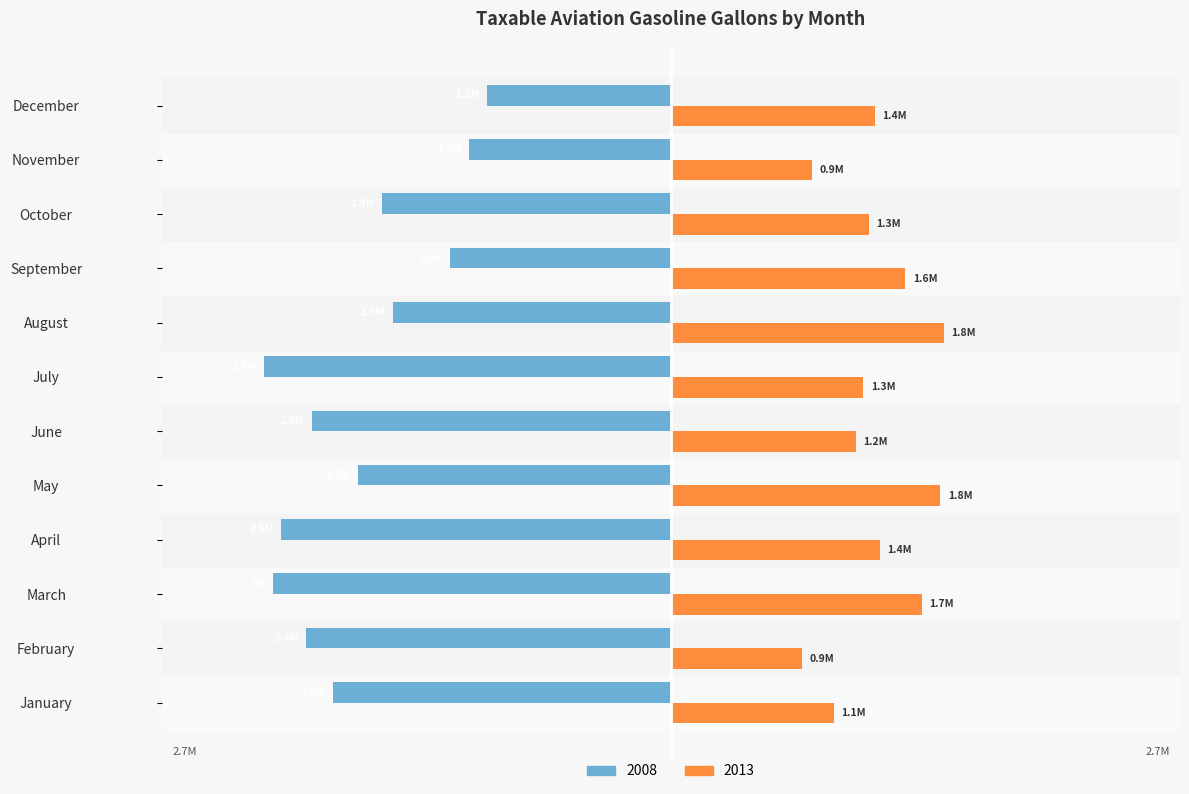

Reading left to right, list all the values displayed in this chart.

2008: January=-2268496	February=-2446241	March=-2667675	April=-2612612	May=-2101146	June=-2410793	July=-2730082	August=-1866893	September=-1479280	October=-1937011	November=-1353461	December=-1233435
2013: January=1092971	February=877333	March=1682675	April=1399486	May=1804929	June=1237367	July=1288439	August=1829328	September=1571707	October=1326405	November=946839	December=1367075